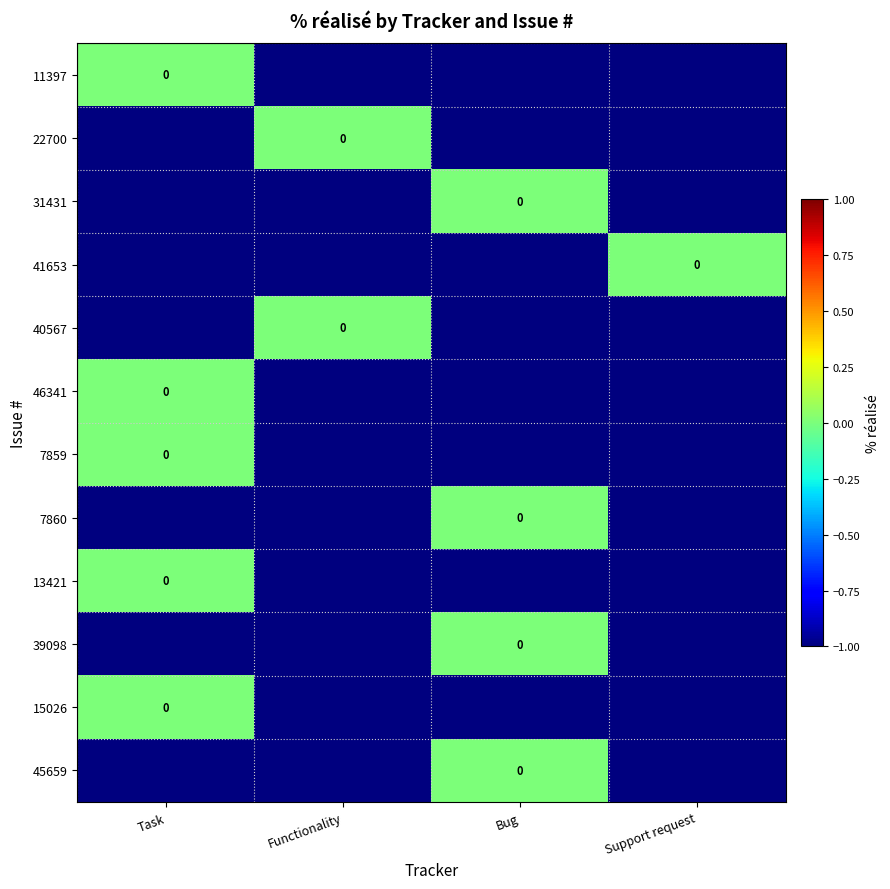

Is the value of 13421 at Functionality greater than the value of 40567 at Task?

No